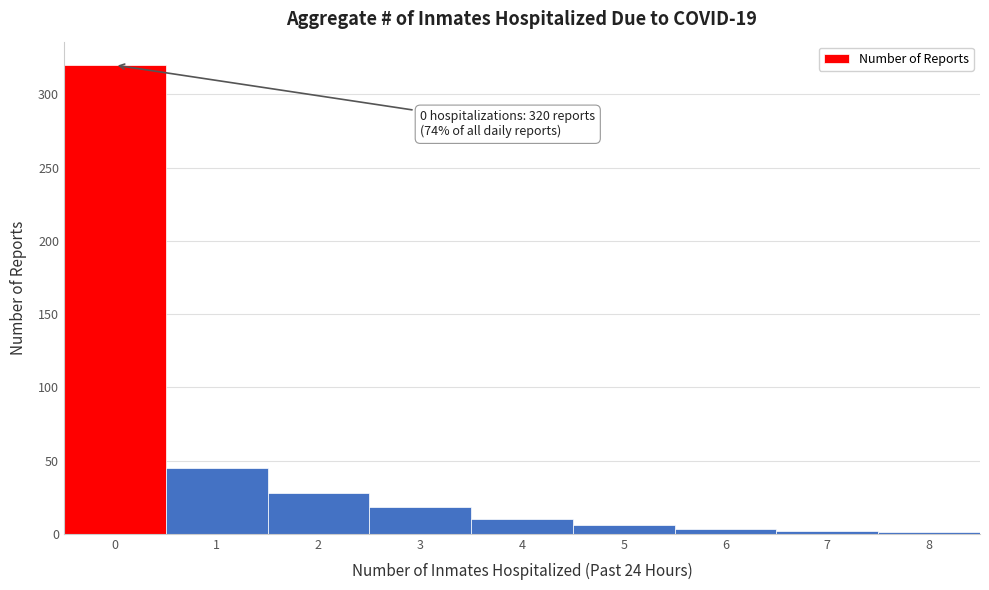

Over which range of the x-axis is the bar tallest?

-0.5 to 0.5